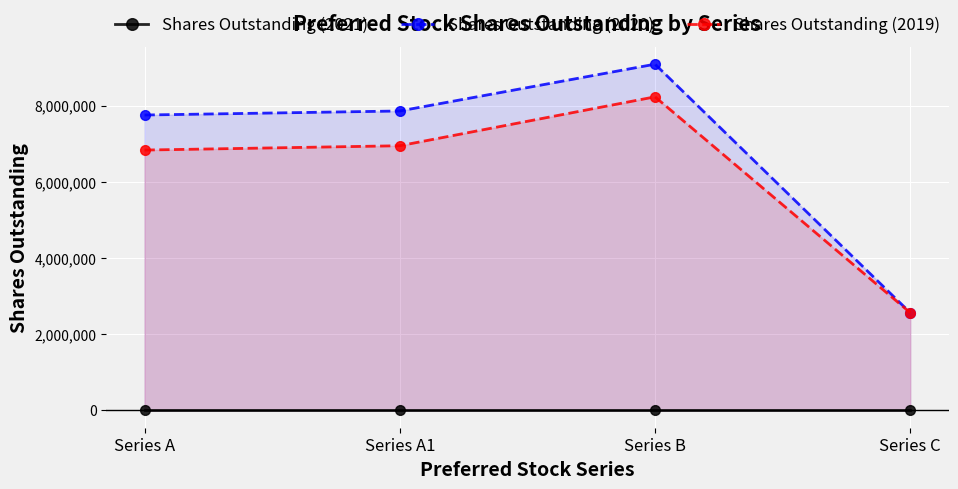

At Series C, list the series in order from largest to smallest.

Shares Outstanding (2020), Shares Outstanding (2019), Shares Outstanding (2021)